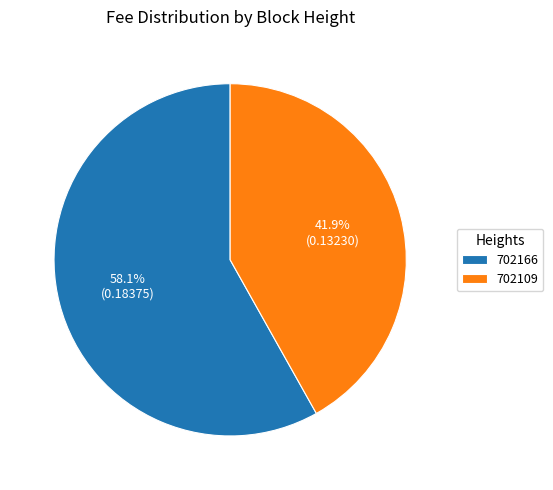

What is the majority slice?

702166